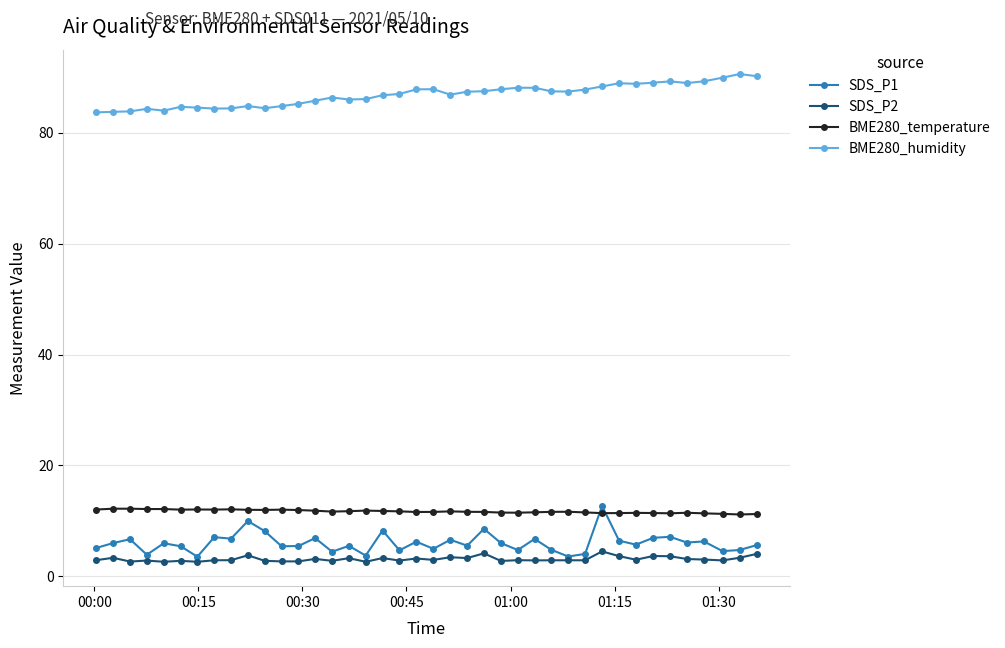

True or false: BME280_humidity has more than 2 interior local peaks.

True